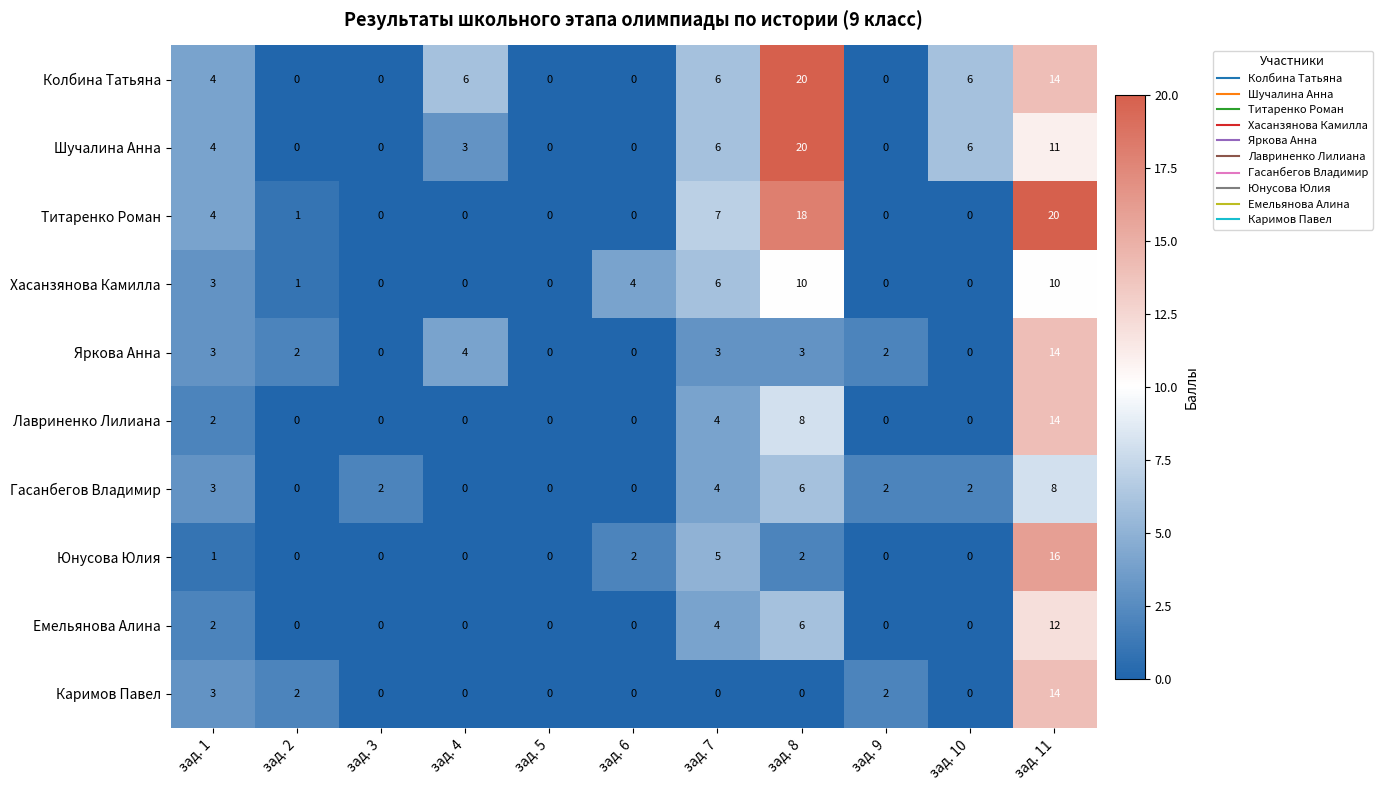

At how many categories does at least one series exceed 14?

2